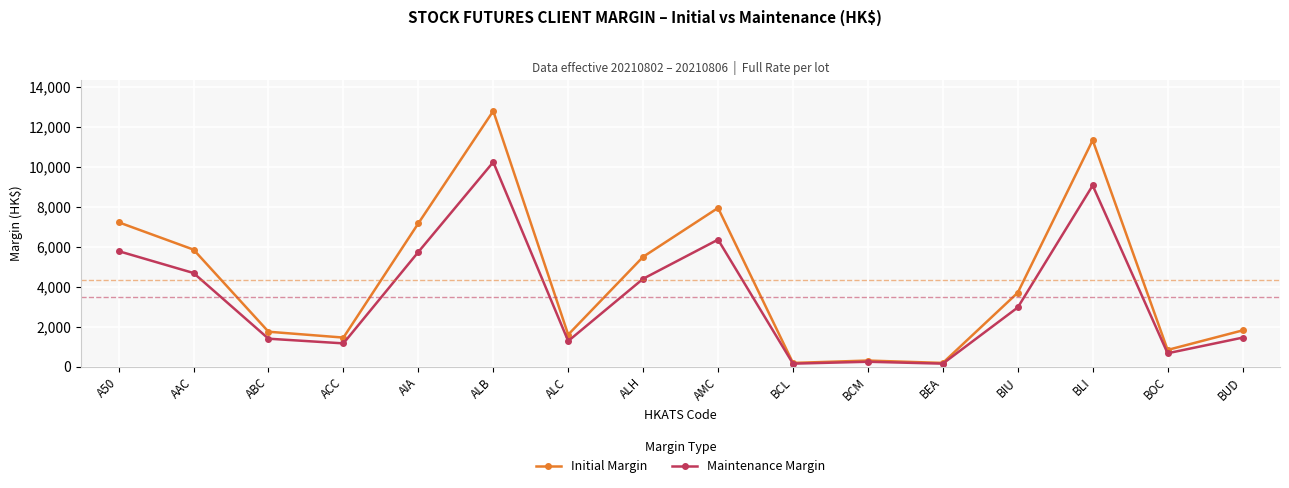

What are all the series names shown in the legend?

Initial Margin, Maintenance Margin